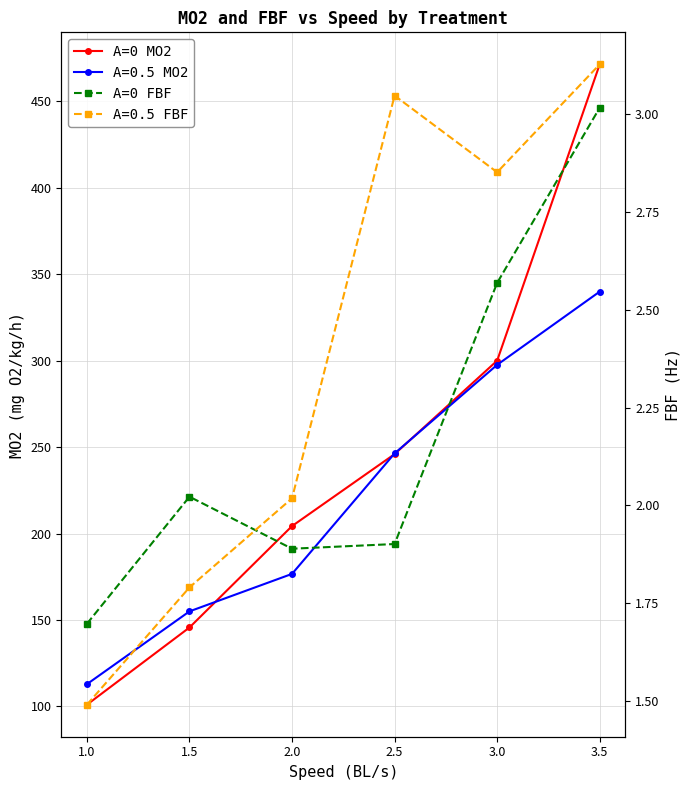

What is the greatest value displayed?

471.4